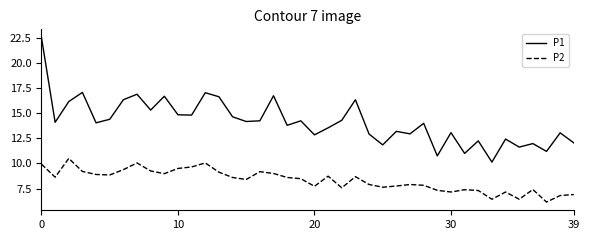

What is the difference between the maximum and minimum values in the P1 series?

12.4